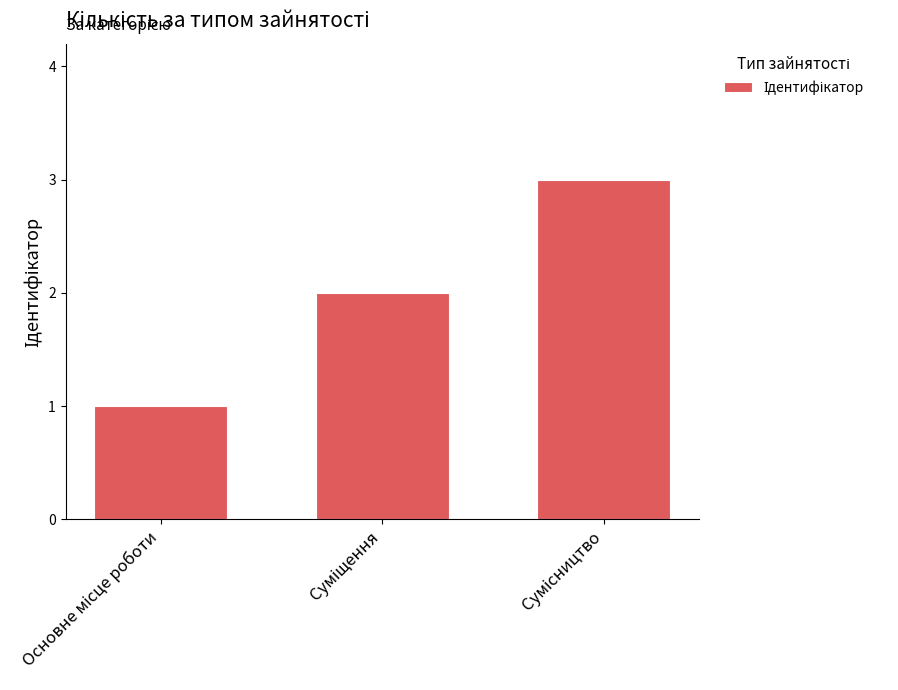

How many data points are less than 2?

1